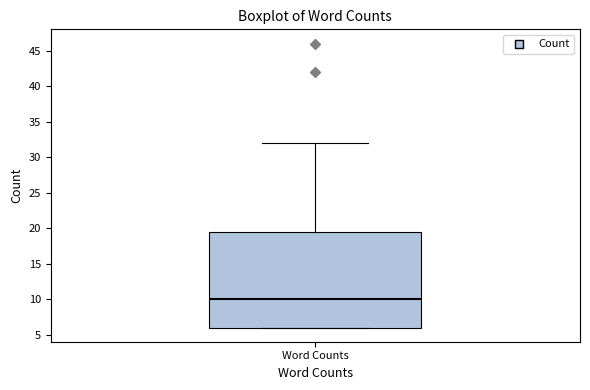

Where does the median line of the box for Word Counts sit on the y-axis? The values are not printed on the chart, so give them approximately, as read against the axis.

10.0